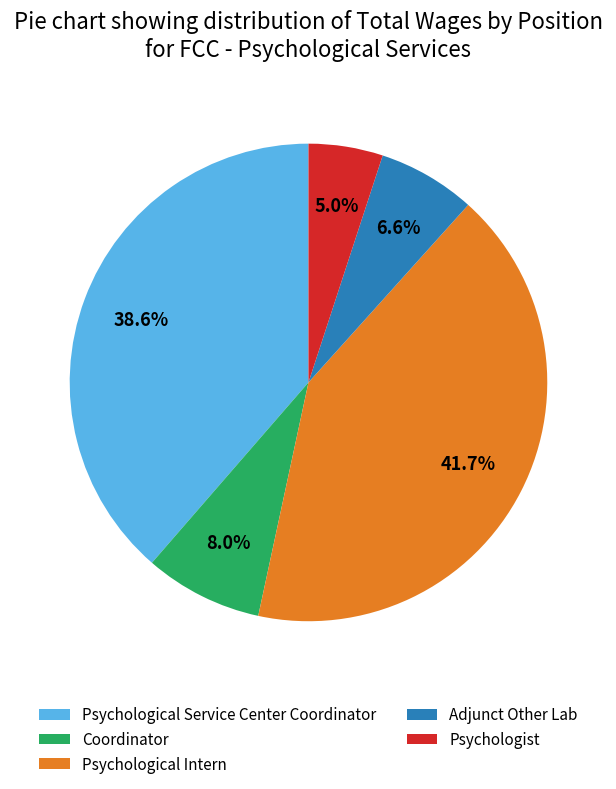

What percentage is the Coordinator slice, to the nearest percent?

8%